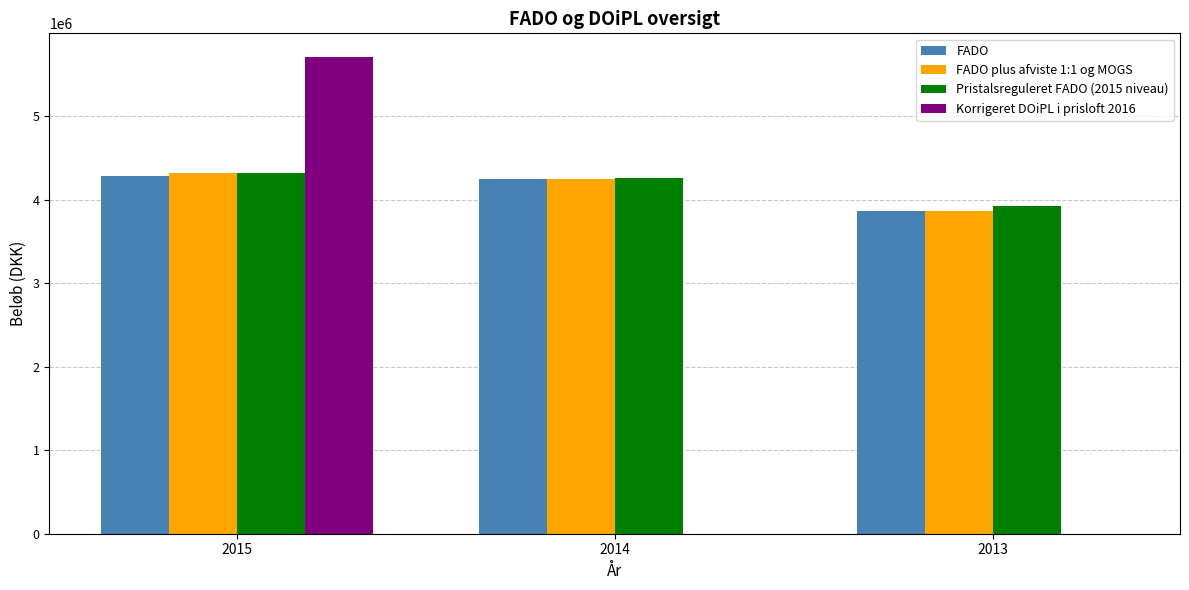

What is the highest value of the FADO plus afviste 1:1 og MOGS series?

4317515.0